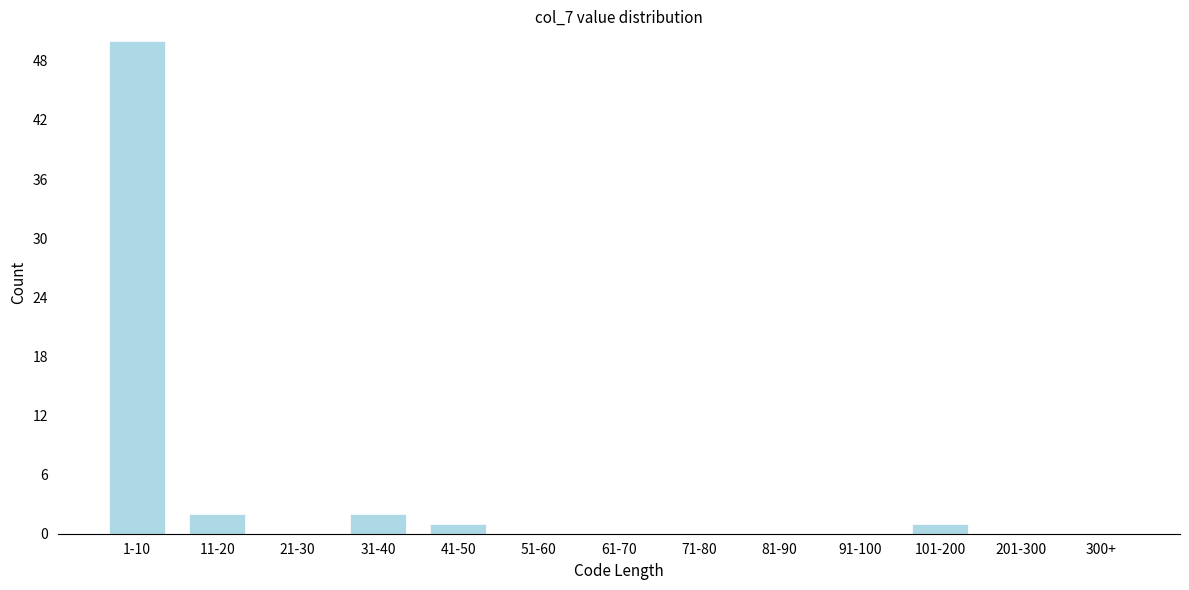

Reading left to right, list all the values displayed in this chart.

1-10=50	11-20=2	21-30=0	31-40=2	41-50=1	51-60=0	61-70=0	71-80=0	81-90=0	91-100=0	101-200=1	201-300=0	300+=0